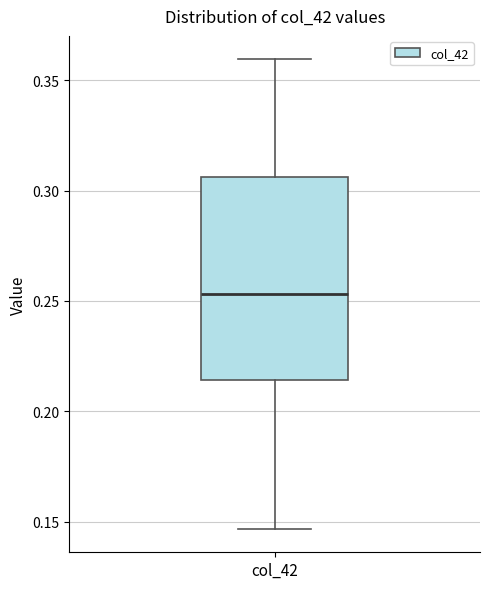

Where is the lower edge of the box for col_42 on the y-axis? The values are not printed on the chart, so give them approximately, as read against the axis.

0.215